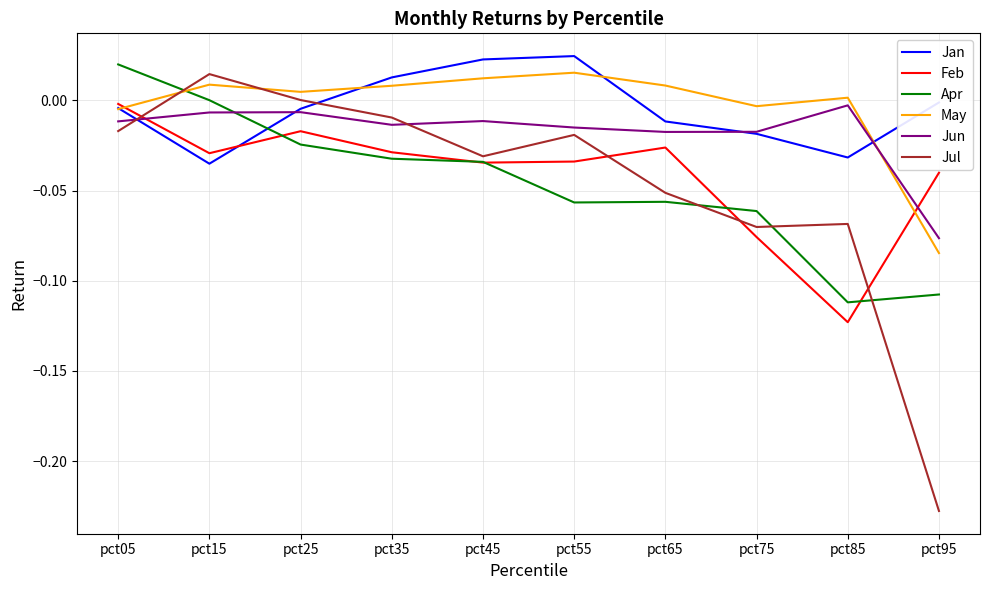

Which series has the widest spread of values?

Jul